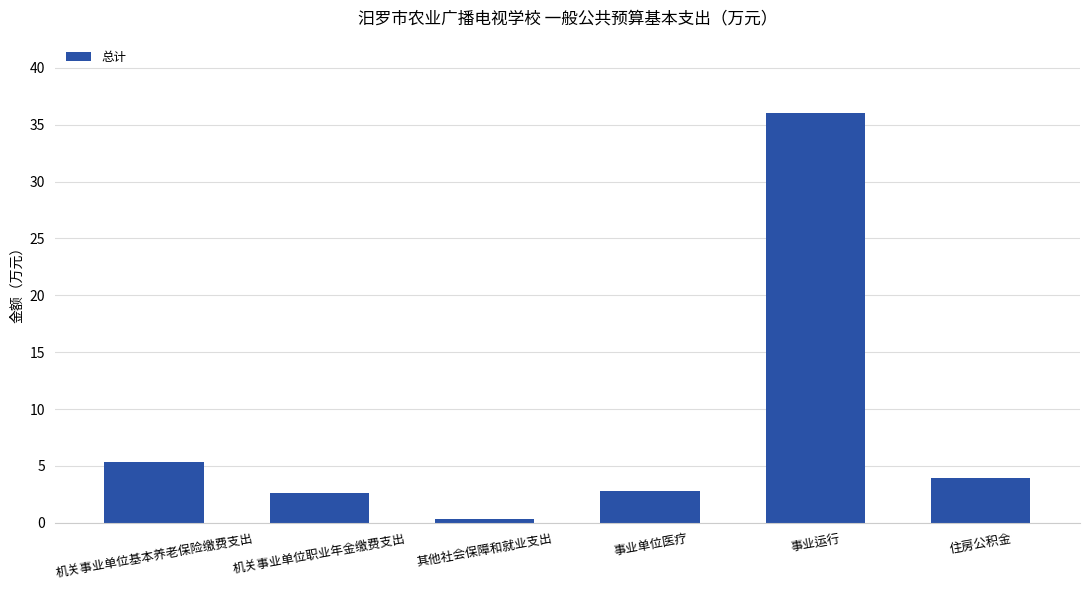

How many data points are less than 3?

3